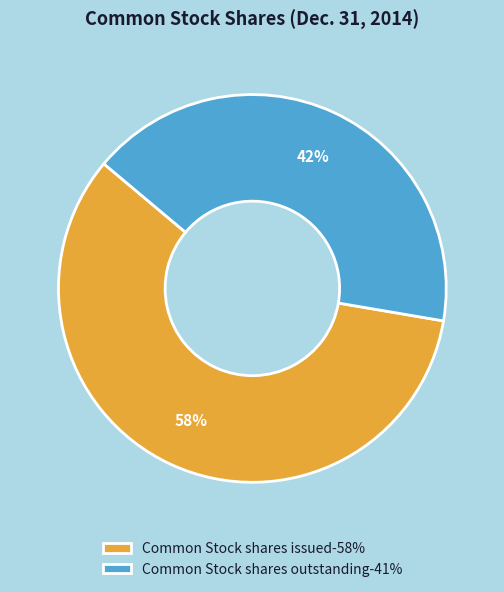

To the nearest percent, what percentage of the pie is Common Stock shares outstanding?

42%